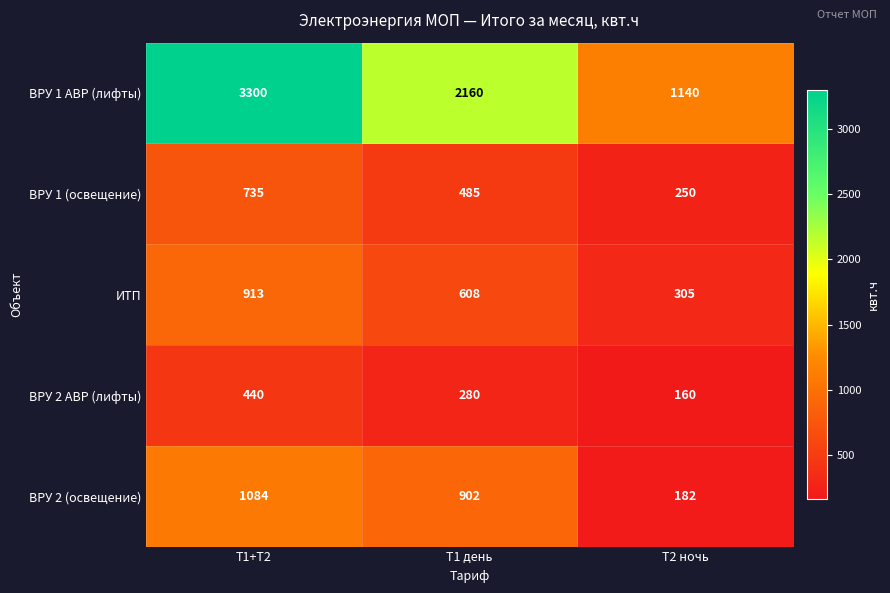

Which label corresponds to the smallest value in the chart?

Т2 ночь